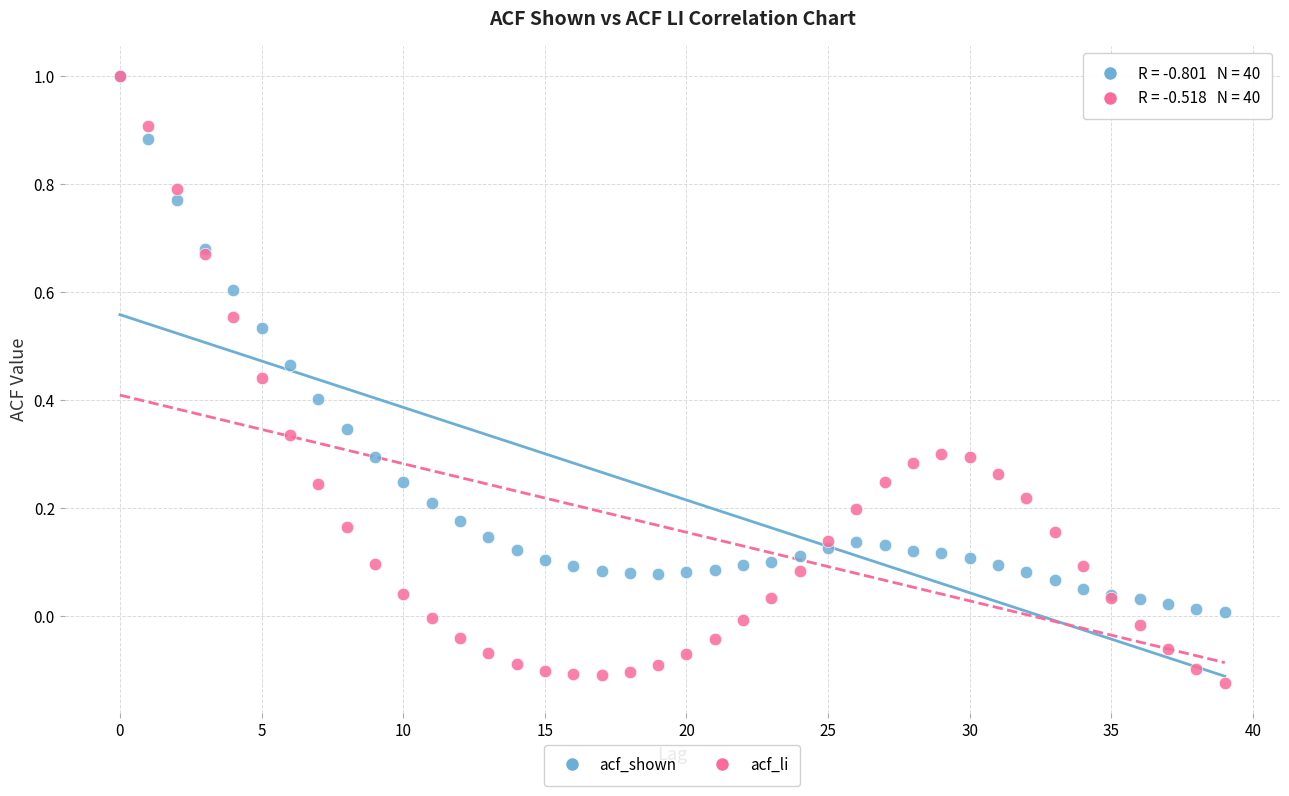

Which series has the largest Y range (max minus min)?

acf_li